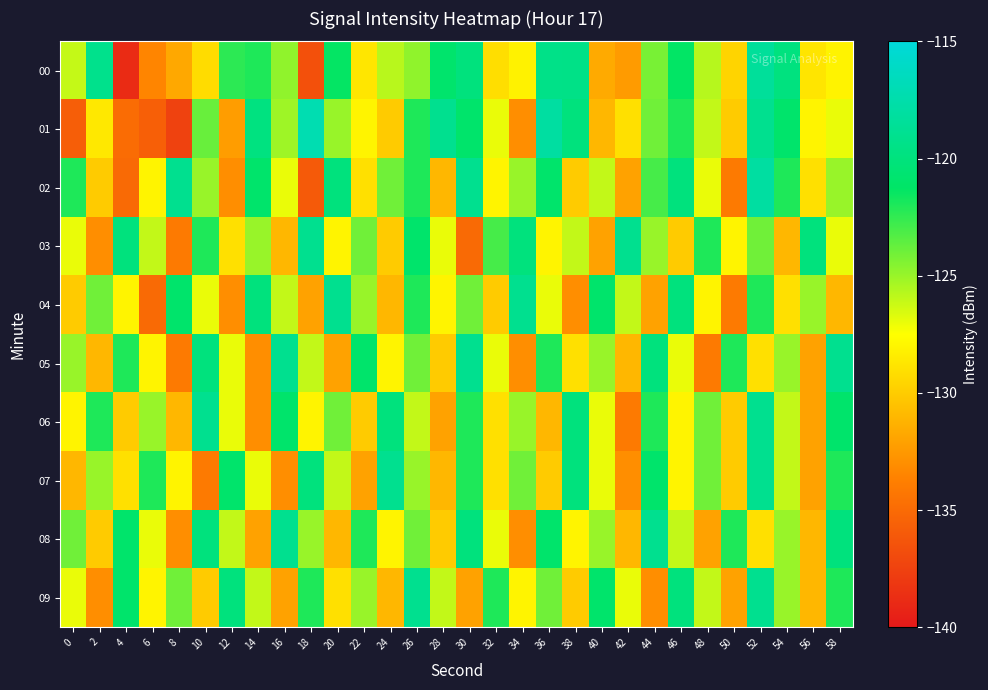

Reading right to left, extract all data points from this chart.

00: 58=-128.1	56=-128.7	54=-119.9	52=-118.4	50=-129.6	48=-125.7	46=-121.3	44=-124.2	42=-132.3	40=-131.6	38=-119.5	36=-119.4	34=-128.1	32=-129.1	30=-120.0	28=-120.9	26=-124.8	24=-125.8	22=-128.7	20=-121.4	18=-136.6	16=-124.8	14=-122.0	12=-122.4	10=-129.2	8=-131.7	6=-133.4	4=-138.9	2=-119.2	0=-126.1
01: 58=-127.0	56=-128.0	54=-121.0	52=-119.0	50=-130.0	48=-126.0	46=-122.0	44=-124.0	42=-129.0	40=-131.0	38=-120.0	36=-118.0	34=-133.0	32=-127.0	30=-121.0	28=-119.0	26=-122.0	24=-130.0	22=-128.0	20=-125.0	18=-117.2	16=-125.1	14=-119.8	12=-132.3	10=-123.8	8=-137.5	6=-135.7	4=-134.9	2=-128.6	0=-135.8
02: 58=-125.0	56=-129.0	54=-122.0	52=-118.0	50=-134.0	48=-127.0	46=-120.0	44=-123.0	42=-132.0	40=-126.0	38=-130.0	36=-121.0	34=-125.0	32=-128.0	30=-119.0	28=-131.0	26=-122.0	24=-124.0	22=-129.0	20=-120.0	18=-136.0	16=-127.0	14=-121.0	12=-133.0	10=-125.0	8=-119.0	6=-128.0	4=-135.0	2=-130.0	0=-122.0
03: 58=-127.0	56=-120.0	54=-131.0	52=-124.0	50=-128.0	48=-122.0	46=-130.0	44=-125.0	42=-119.0	40=-132.0	38=-126.0	36=-128.0	34=-120.0	32=-123.0	30=-135.0	28=-127.0	26=-121.0	24=-130.0	22=-124.0	20=-128.0	18=-119.0	16=-131.0	14=-125.0	12=-129.0	10=-122.0	8=-134.0	6=-126.0	4=-120.0	2=-133.0	0=-127.0
04: 58=-131.0	56=-125.0	54=-129.0	52=-122.0	50=-134.0	48=-128.0	46=-120.0	44=-132.0	42=-126.0	40=-121.0	38=-133.0	36=-127.0	34=-119.0	32=-130.0	30=-124.0	28=-128.0	26=-122.0	24=-131.0	22=-125.0	20=-119.0	18=-132.0	16=-126.0	14=-120.0	12=-133.0	10=-127.0	8=-121.0	6=-135.0	4=-128.0	2=-124.0	0=-130.0
05: 58=-119.0	56=-132.0	54=-125.0	52=-129.0	50=-122.0	48=-134.0	46=-127.0	44=-120.0	42=-131.0	40=-125.0	38=-129.0	36=-122.0	34=-133.0	32=-127.0	30=-119.0	28=-130.0	26=-124.0	24=-128.0	22=-121.0	20=-132.0	18=-126.0	16=-119.0	14=-133.0	12=-127.0	10=-120.0	8=-134.0	6=-128.0	4=-122.0	2=-131.0	0=-125.0
06: 58=-121.0	56=-132.0	54=-126.0	52=-119.0	50=-130.0	48=-124.0	46=-128.0	44=-122.0	42=-134.0	40=-127.0	38=-120.0	36=-131.0	34=-125.0	32=-129.0	30=-122.0	28=-132.0	26=-126.0	24=-120.0	22=-130.0	20=-124.0	18=-128.0	16=-121.0	14=-133.0	12=-127.0	10=-119.0	8=-131.0	6=-125.0	4=-130.0	2=-122.0	0=-128.0
07: 58=-122.0	56=-132.0	54=-126.0	52=-119.0	50=-130.0	48=-124.0	46=-128.0	44=-121.0	42=-133.0	40=-127.0	38=-120.0	36=-130.0	34=-124.0	32=-129.0	30=-122.0	28=-131.0	26=-125.0	24=-119.0	22=-132.0	20=-126.0	18=-120.0	16=-133.0	14=-127.0	12=-121.0	10=-134.0	8=-128.0	6=-122.0	4=-129.0	2=-125.0	0=-131.0
08: 58=-120.0	56=-131.0	54=-125.0	52=-129.0	50=-122.0	48=-132.0	46=-126.0	44=-119.0	42=-131.0	40=-125.0	38=-128.0	36=-121.0	34=-133.0	32=-127.0	30=-120.0	28=-130.0	26=-124.0	24=-128.0	22=-122.0	20=-131.0	18=-125.0	16=-119.0	14=-132.0	12=-126.0	10=-120.0	8=-133.0	6=-127.0	4=-121.0	2=-130.0	0=-124.0
09: 58=-122.0	56=-131.0	54=-125.0	52=-119.0	50=-132.0	48=-126.0	46=-120.0	44=-133.0	42=-127.0	40=-121.0	38=-130.0	36=-124.0	34=-128.0	32=-122.0	30=-132.0	28=-126.0	26=-119.0	24=-131.0	22=-125.0	20=-129.0	18=-122.0	16=-132.0	14=-126.0	12=-120.0	10=-130.0	8=-124.0	6=-128.0	4=-121.0	2=-133.0	0=-127.0